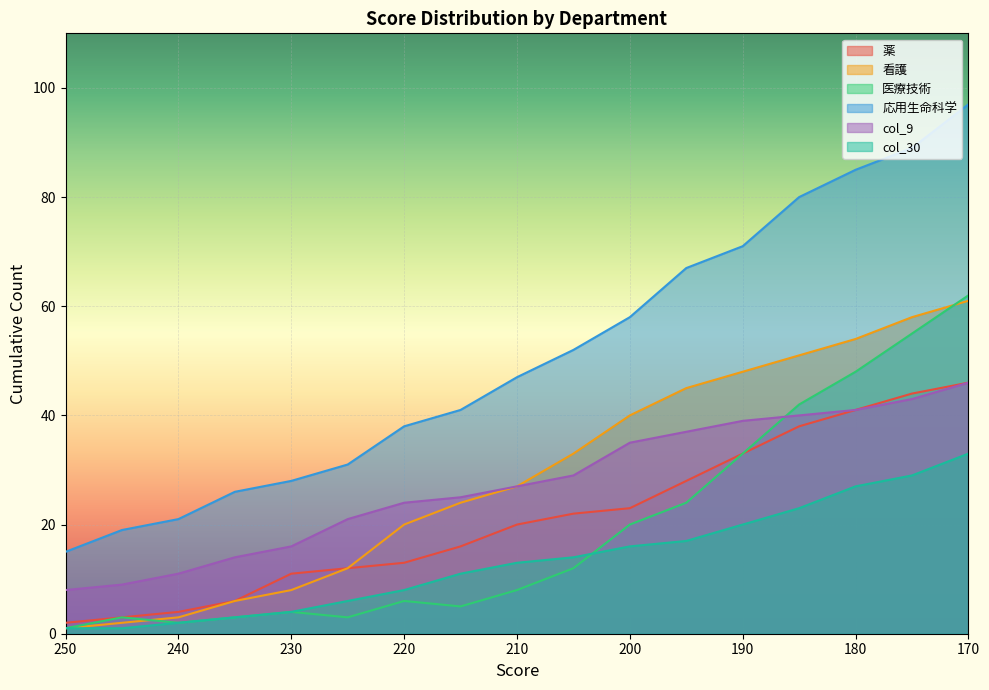

Between 215 and 230, which is larger?

215